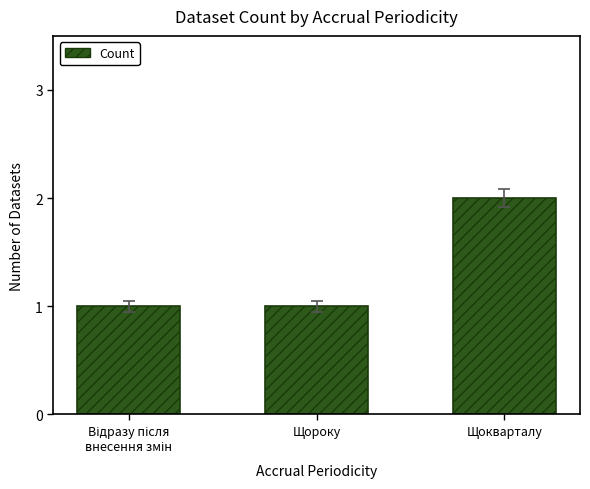

Which category has the highest value across all series?

Щокварталу